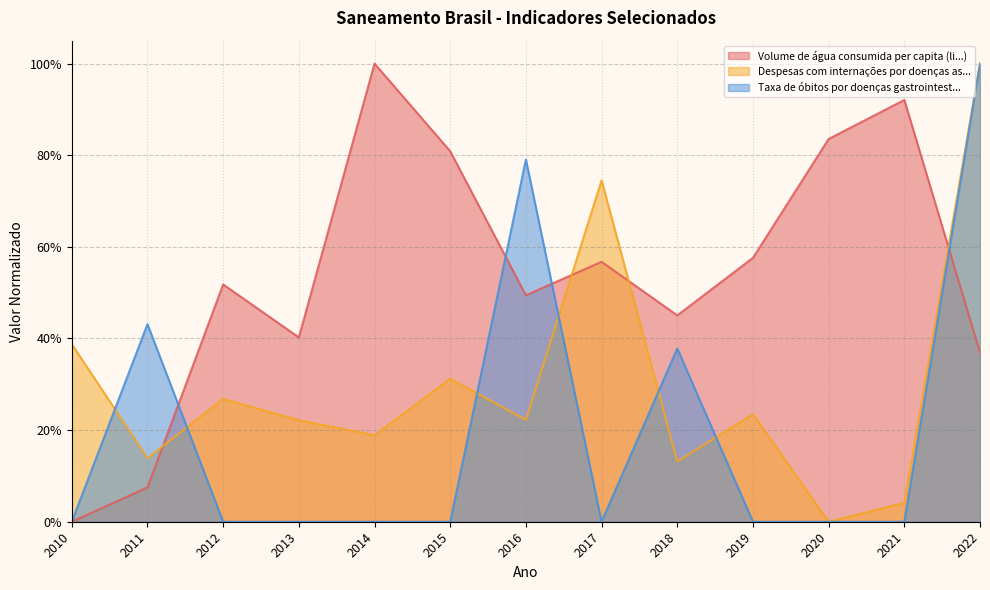

How many Taxa de óbitos por doenças gastrointest... values are between 0 and 1?

13